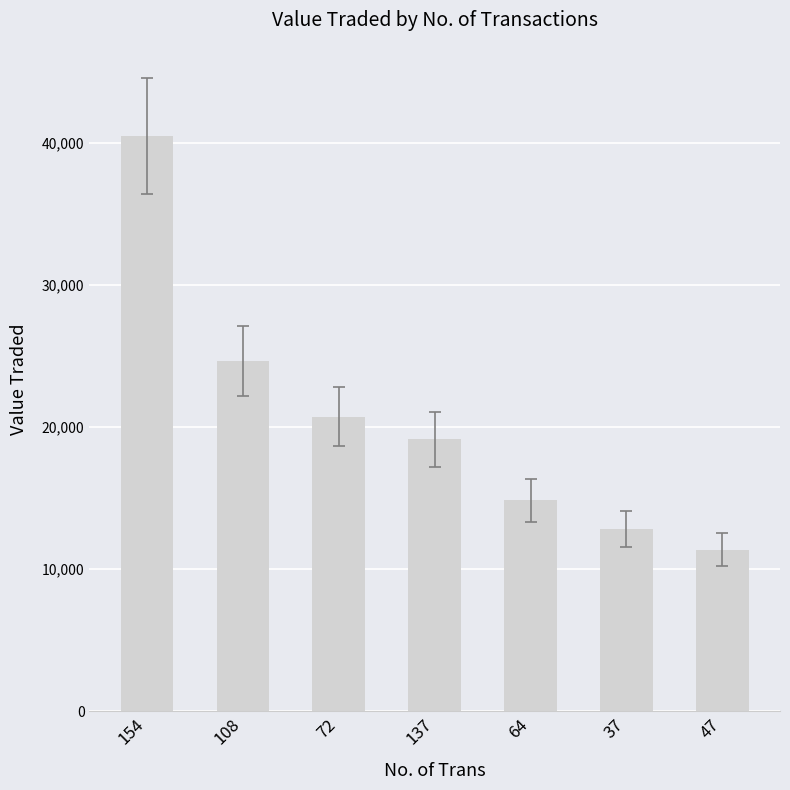

What is the label of the 7th bar from the left?

47